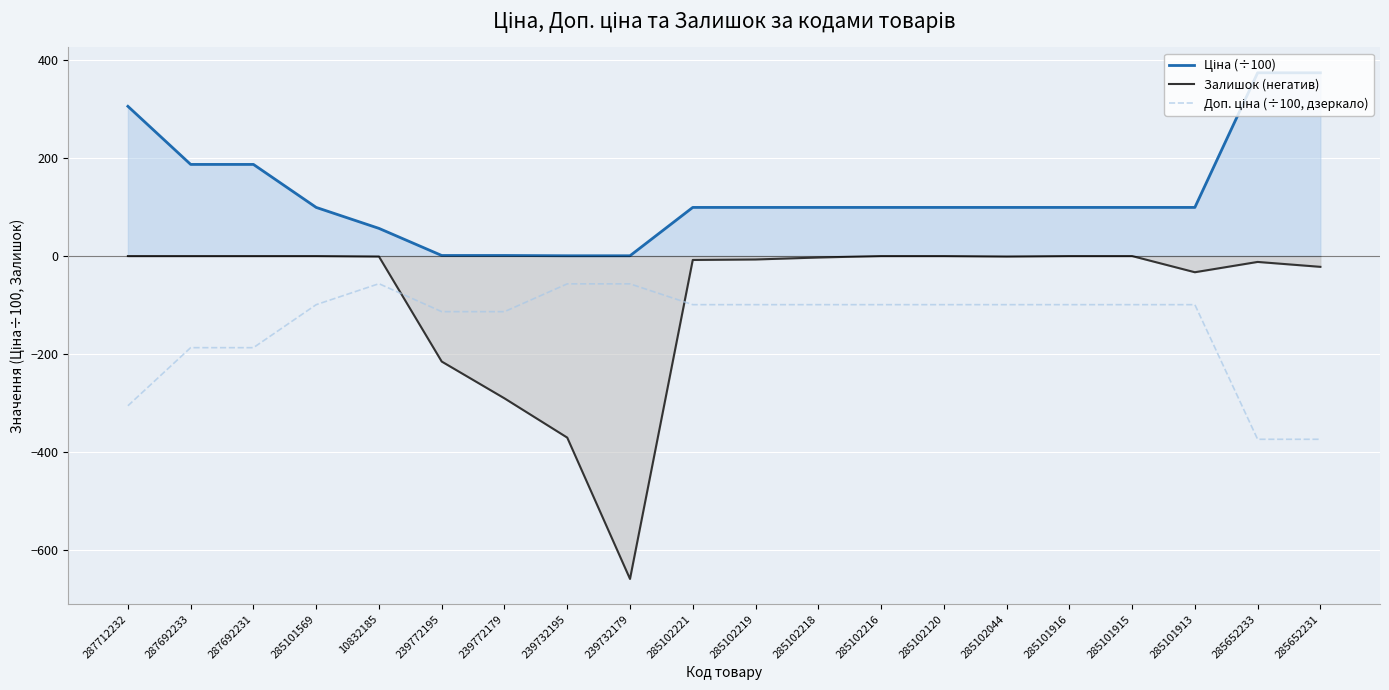

What are all the series names shown in the legend?

Ціна (÷100), Залишок (негатив), Доп. ціна (÷100, дзеркало)